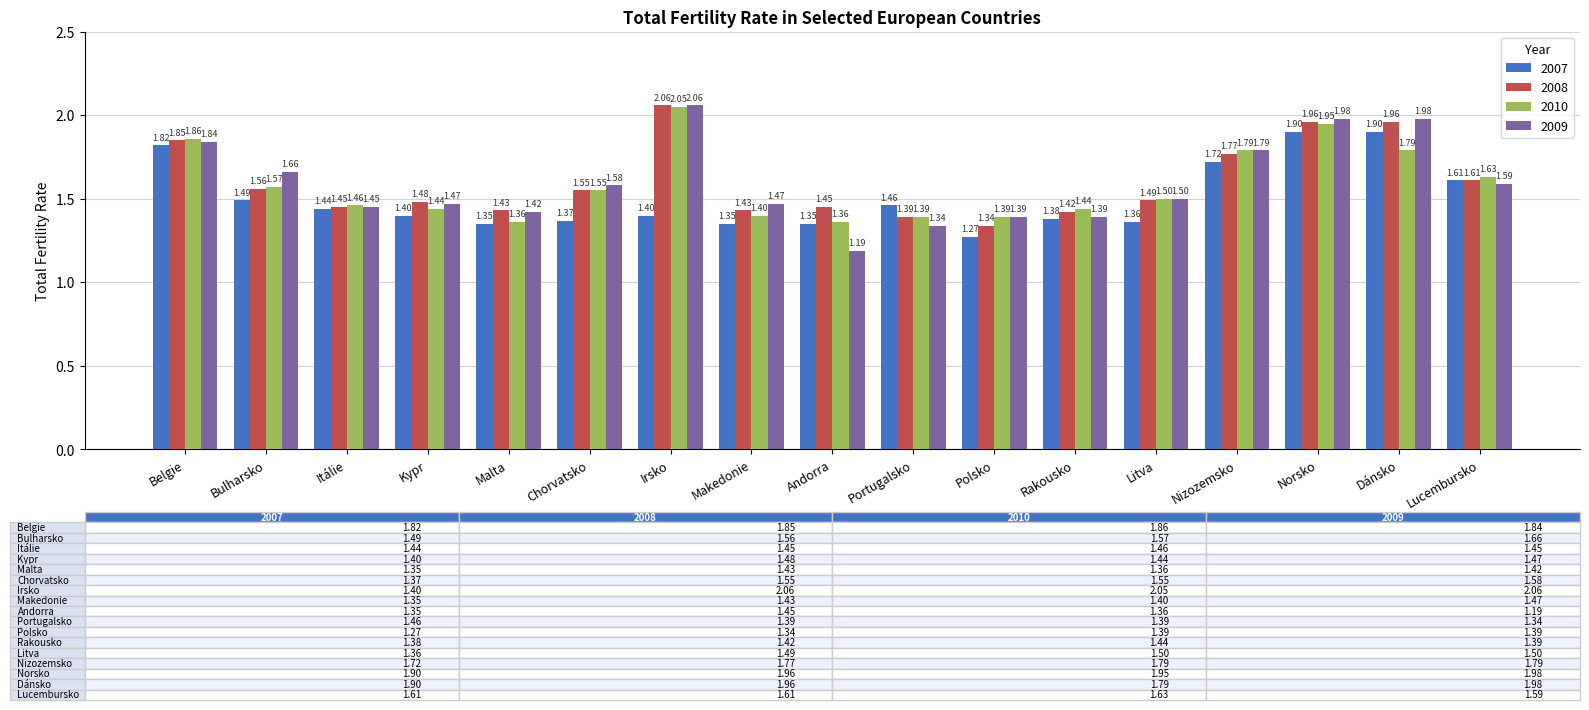

What is the difference between the maximum and minimum values in the 2008 series?

0.7